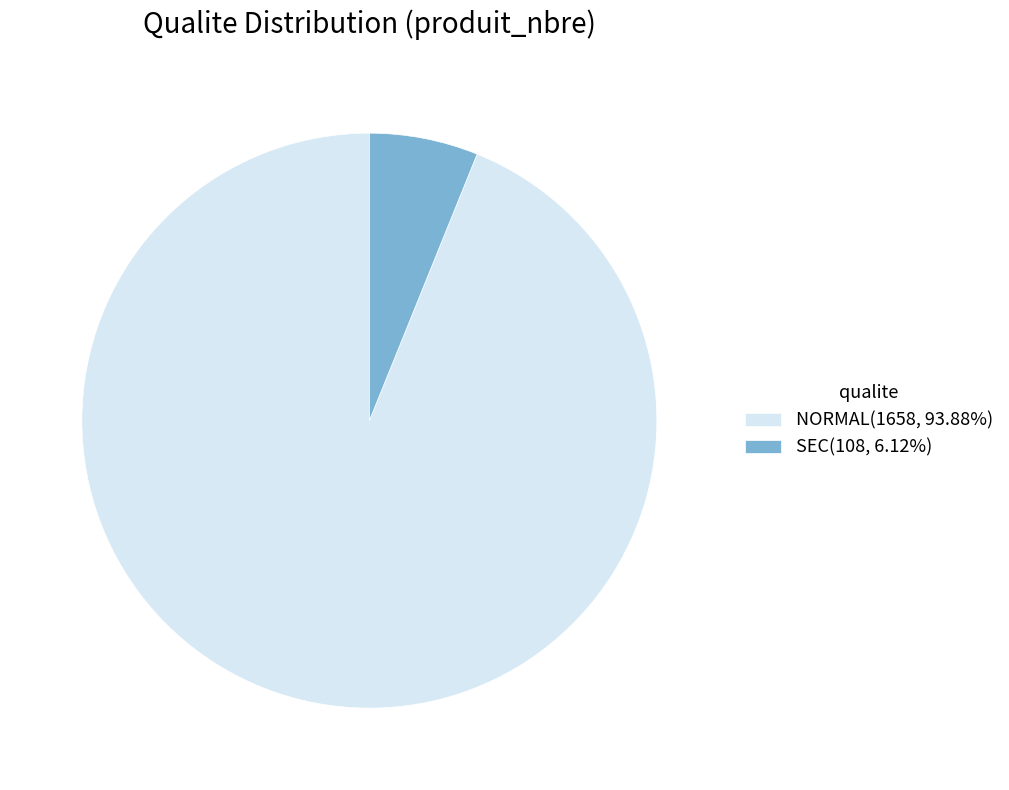

Does any single category account for the majority?

Yes